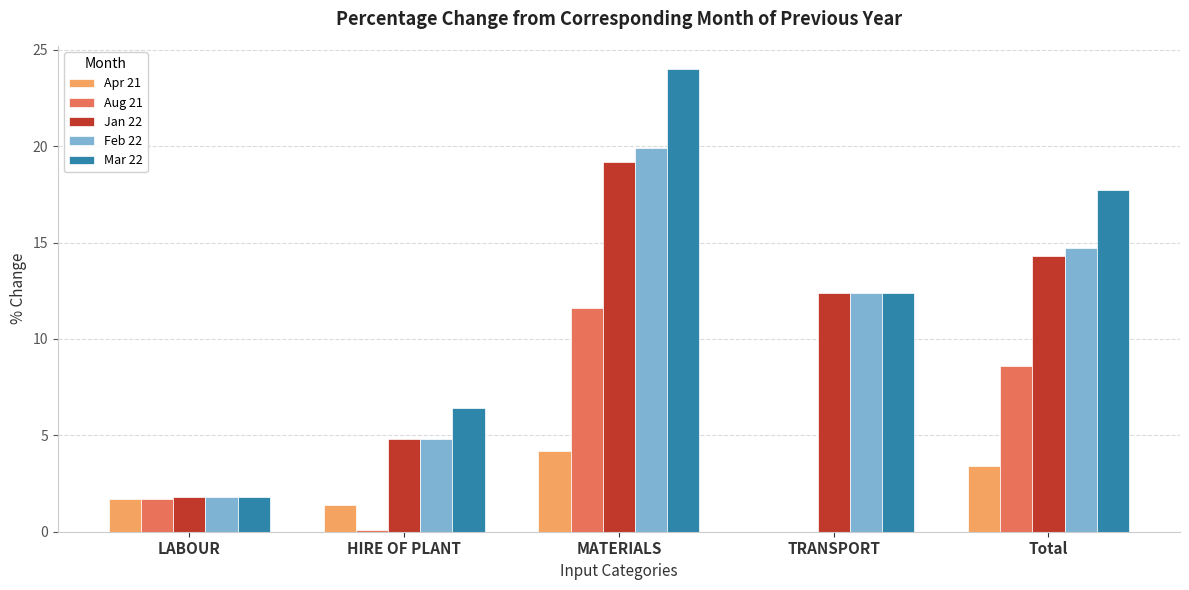

The value of Jan 22 at MATERIALS is 19.2. True or false?

True